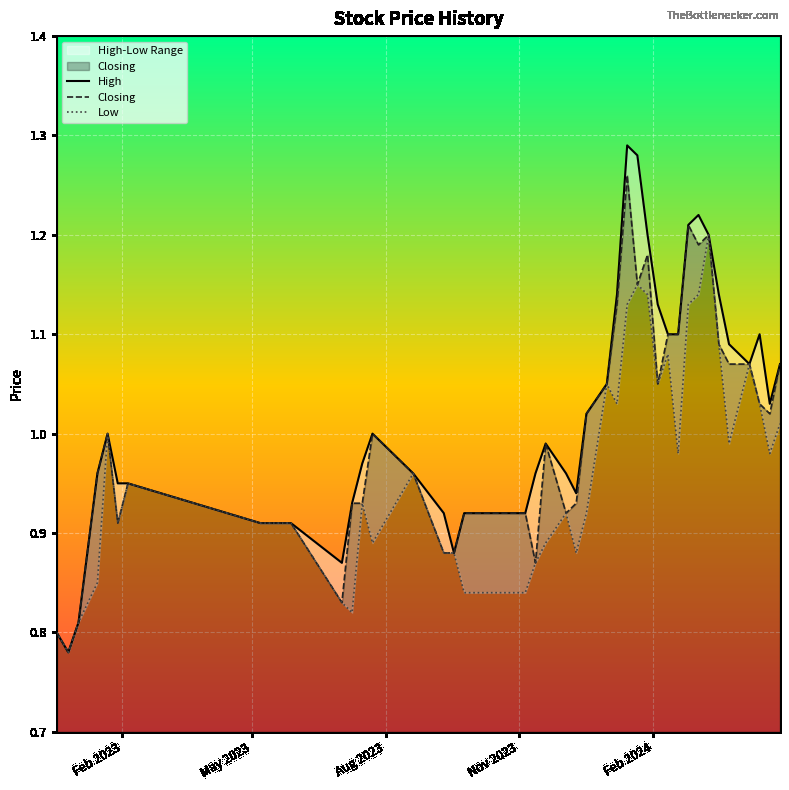

True or false: Low and Closing intersect in this chart.

False